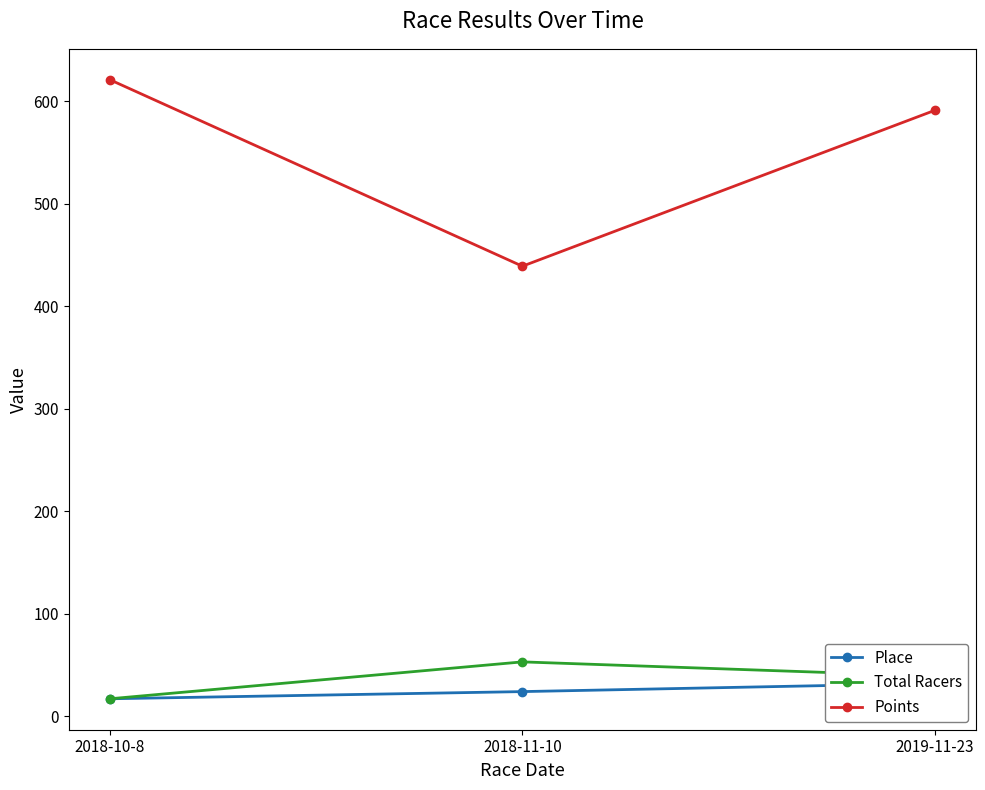

Reading left to right, transcribe all the data shown in this chart.

Place: 17.0	24.0	32.0
Total Racers: 17.0	53.0	39.0
Points: 621.0	439.1	591.2